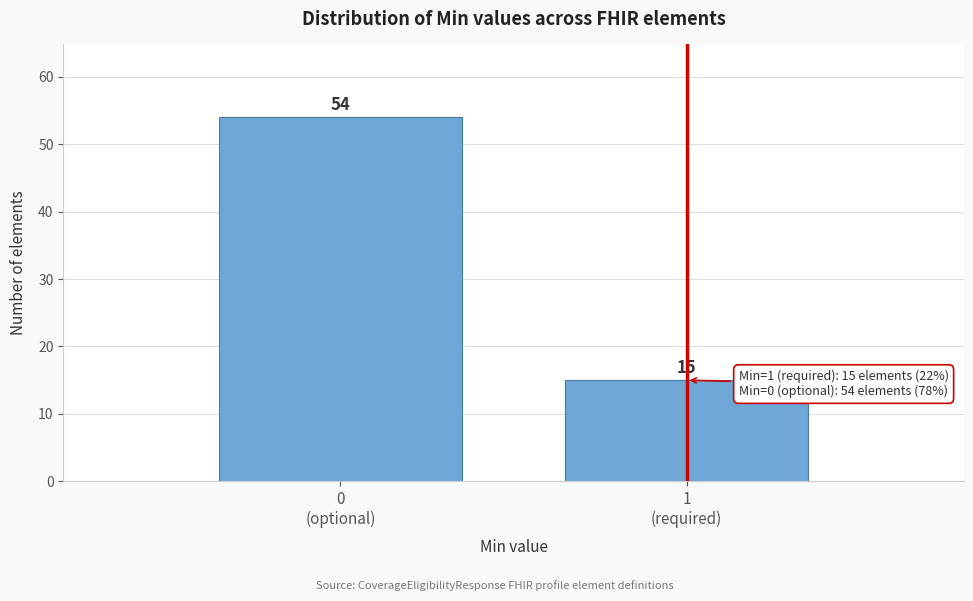

Reading left to right, extract all data points from this chart.

54	15